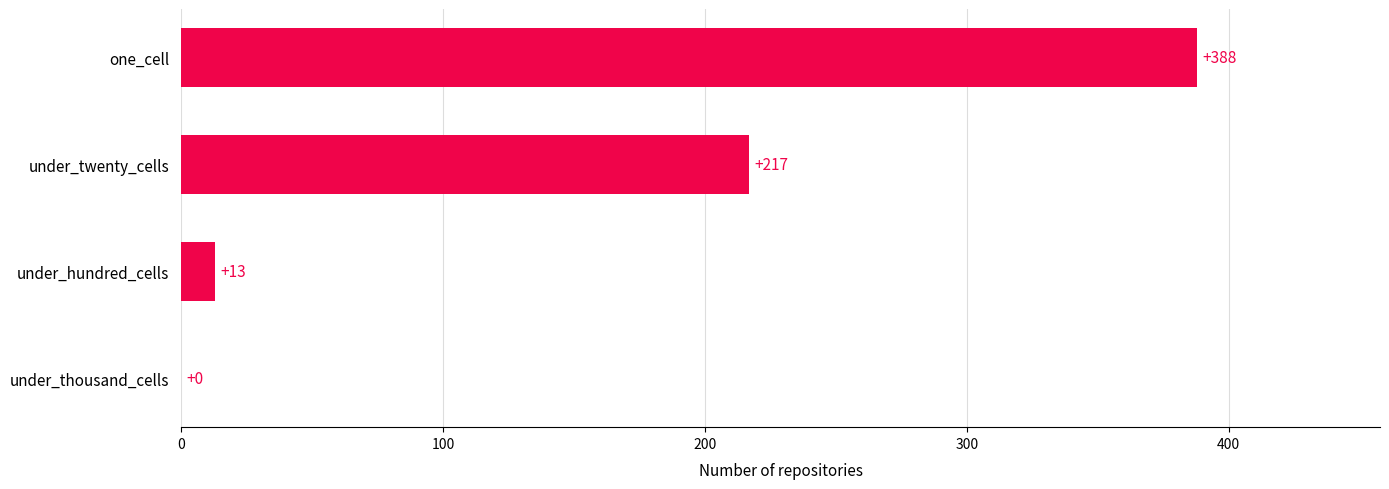

What is the sum of all values?

618